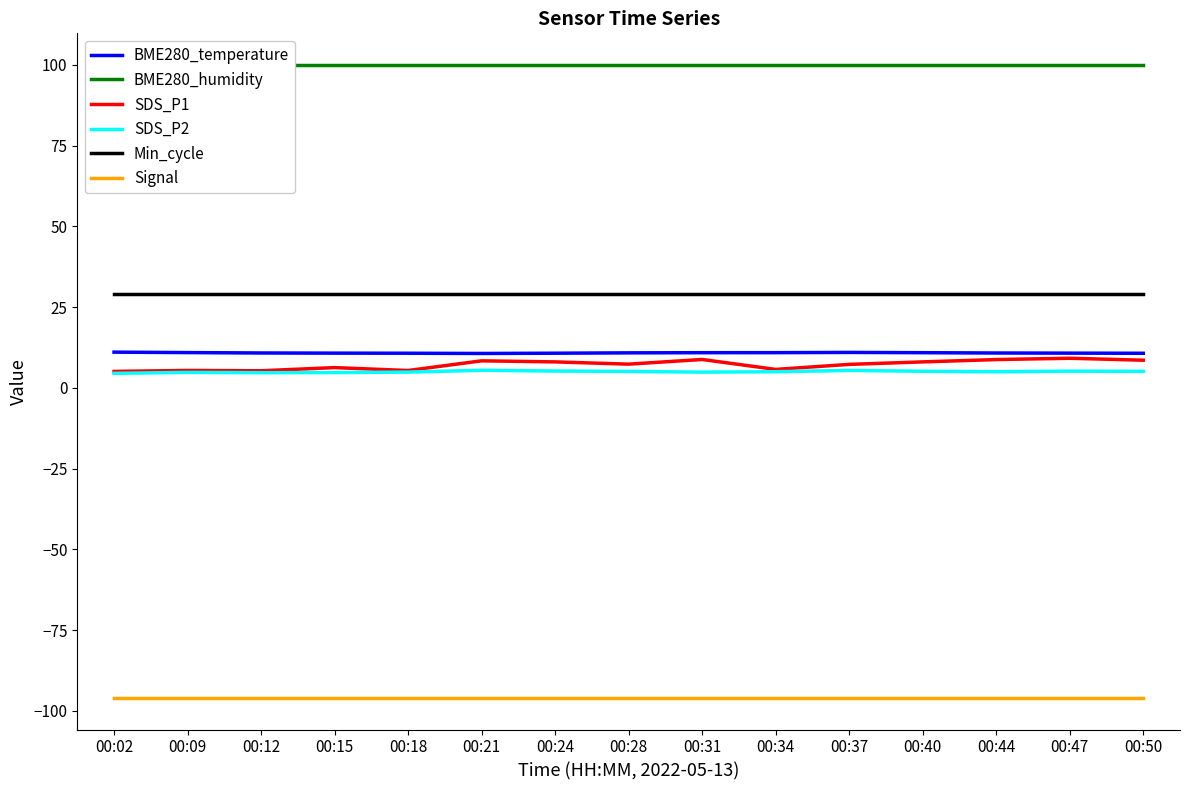

Which has a higher value, 00:18 or 00:21?

00:18